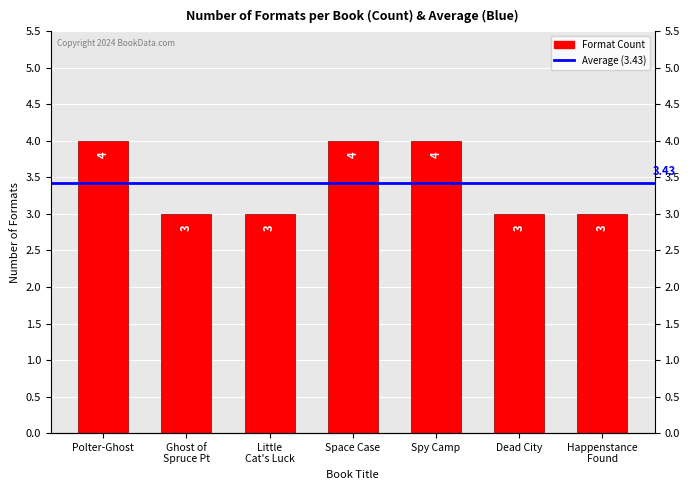

What is the greatest value displayed?

4